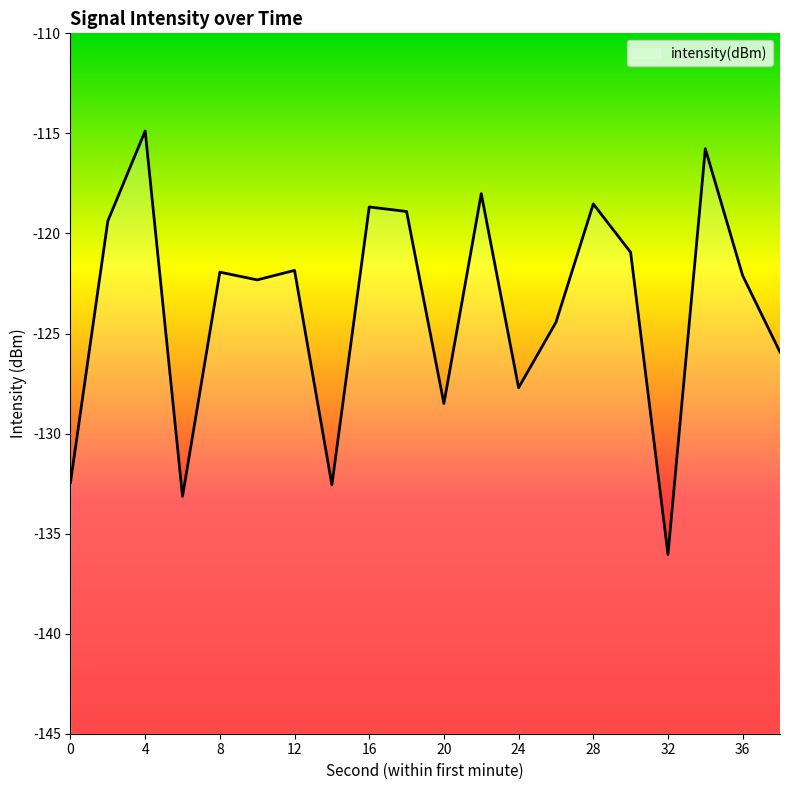

The chart shows a value of -114.9 at 4. True or false?

True